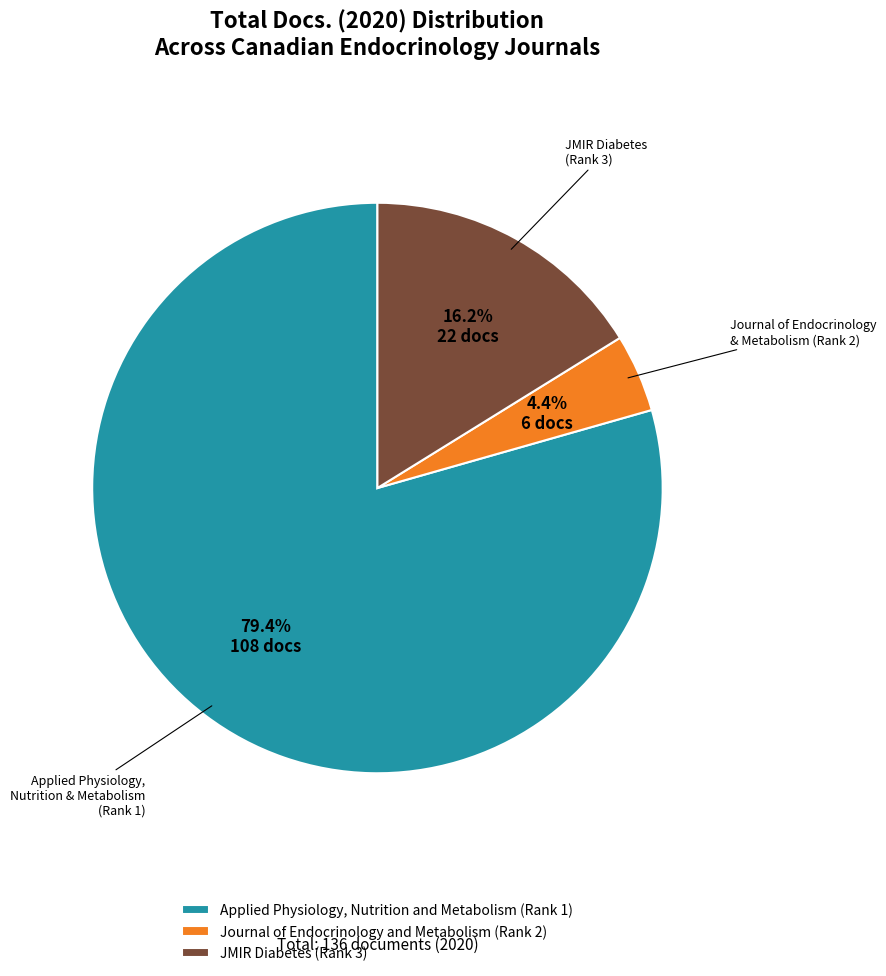

To the nearest percent, what is the average slice percentage?

33%